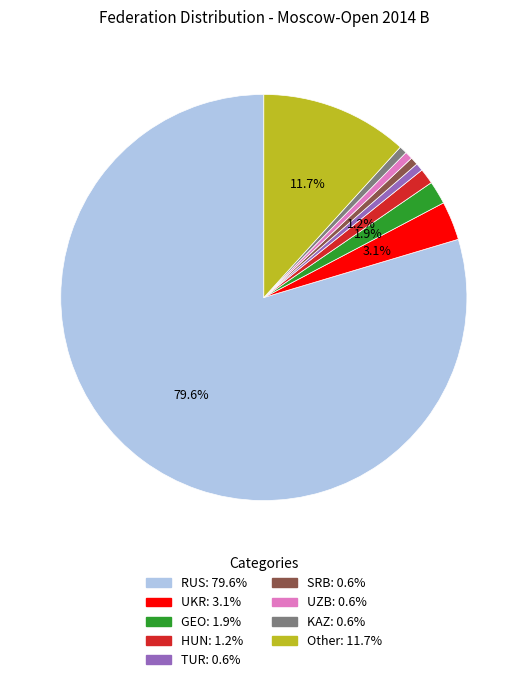

Which category has the biggest portion of the pie?

RUS